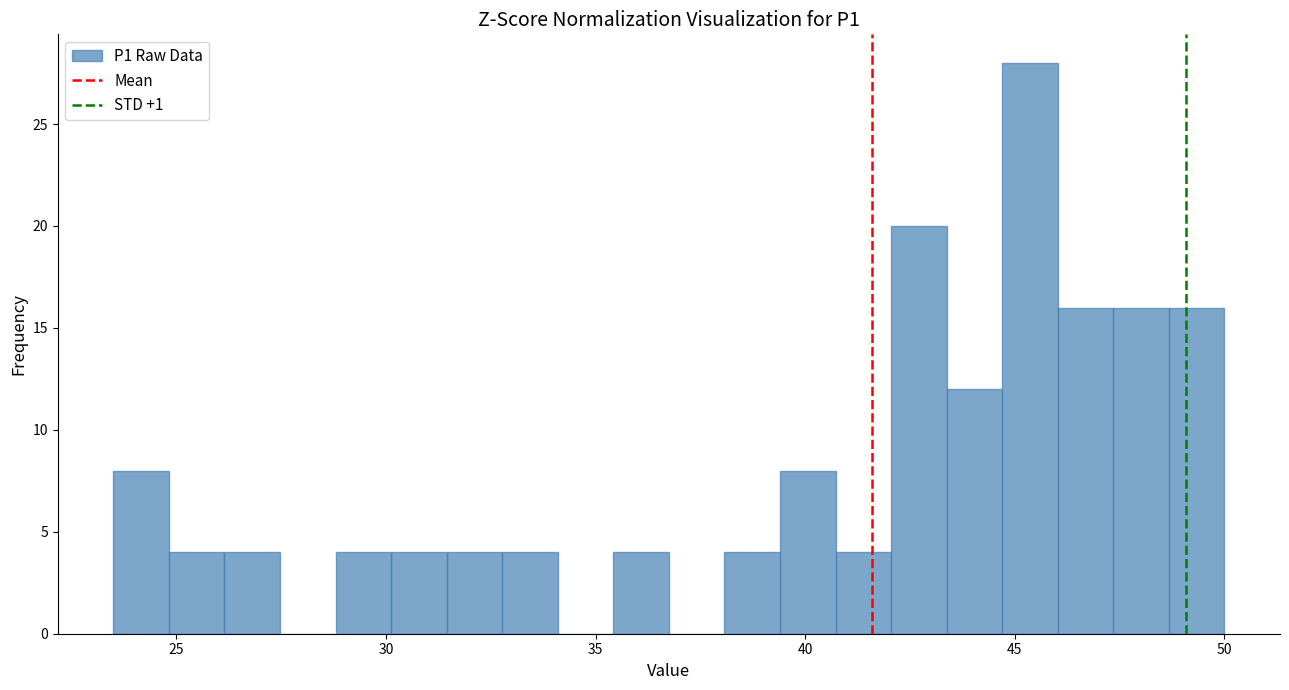

Around what value on the x-axis is the tallest bar? Give the approximate position of its centre, as read against the axis.

45.5